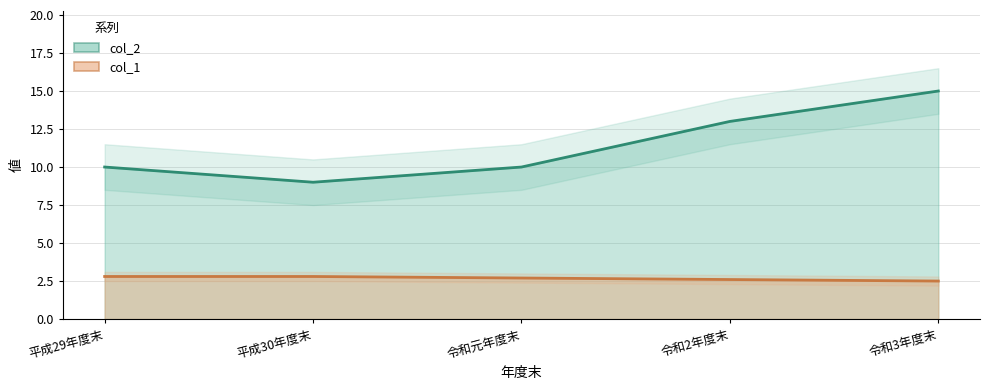

What is the maximum value shown in the chart?

15.0